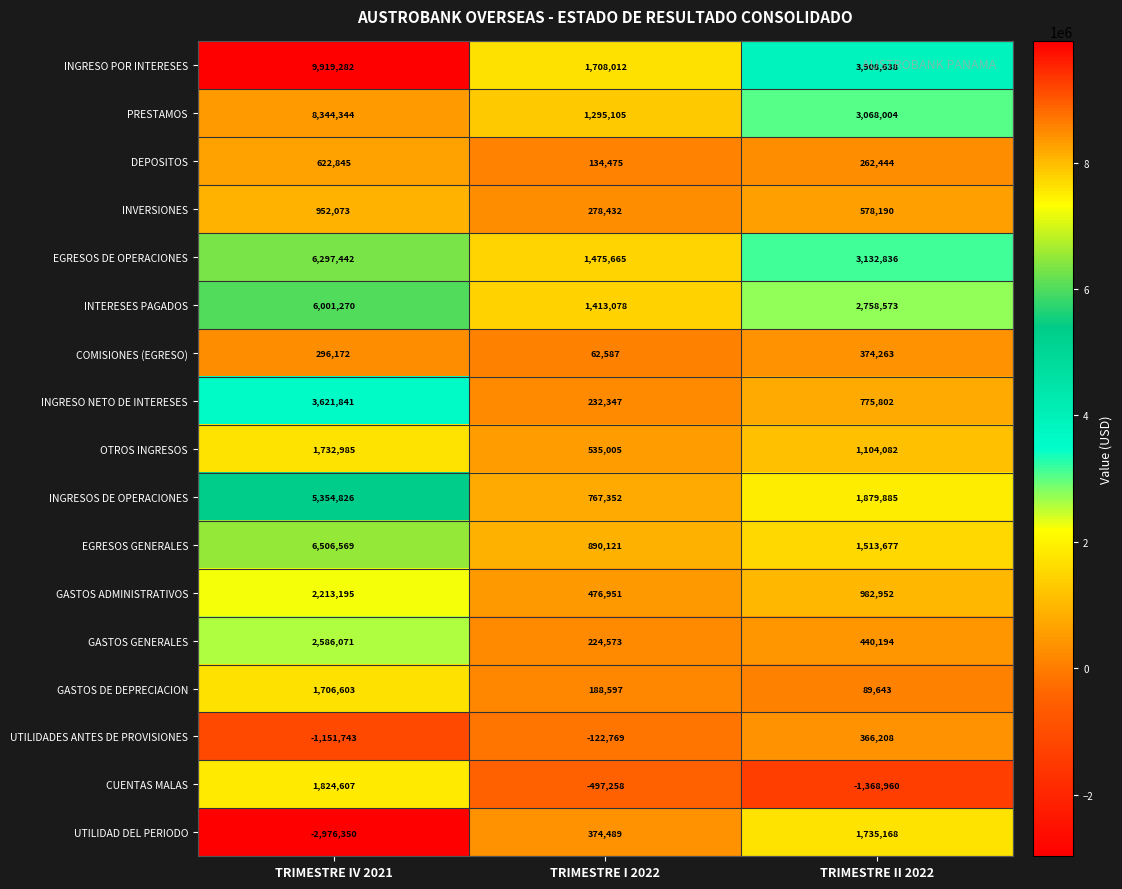

True or false: OTROS INGRESOS has a value of 2270724 at TRIMESTRE IV 2021.

False